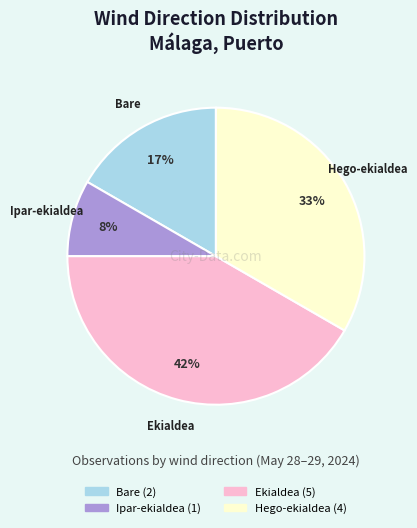

Does any single category account for the majority?

No